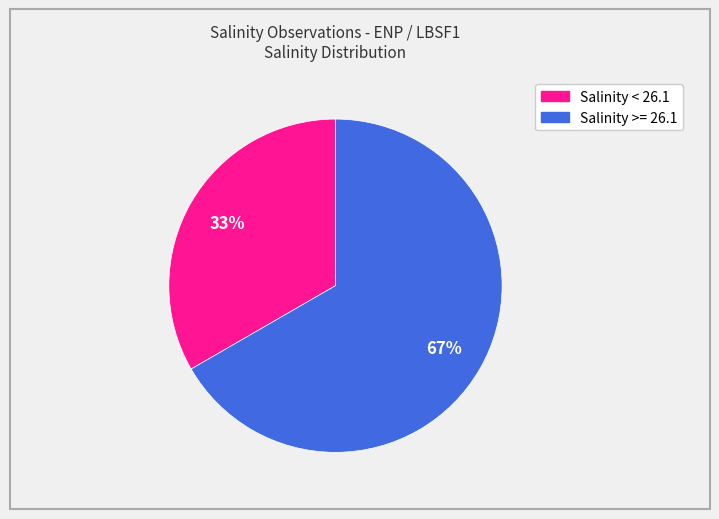

To the nearest percent, what is the average slice percentage?

50%